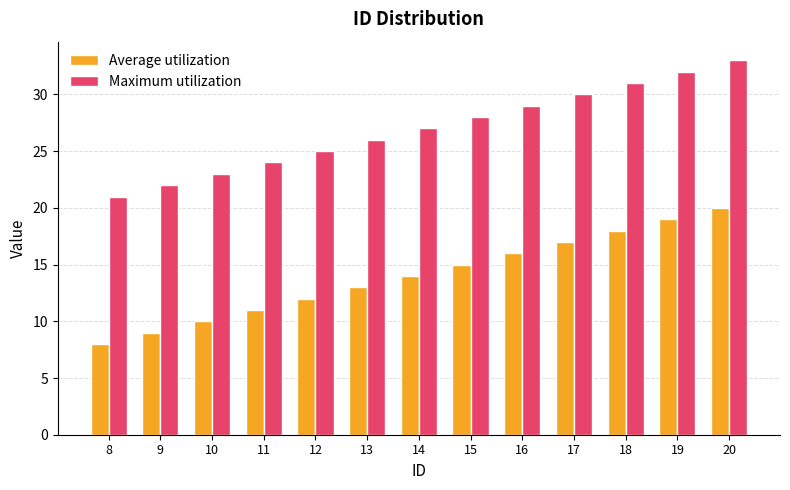

True or false: Maximum utilization has a value of 27 at 14.

True